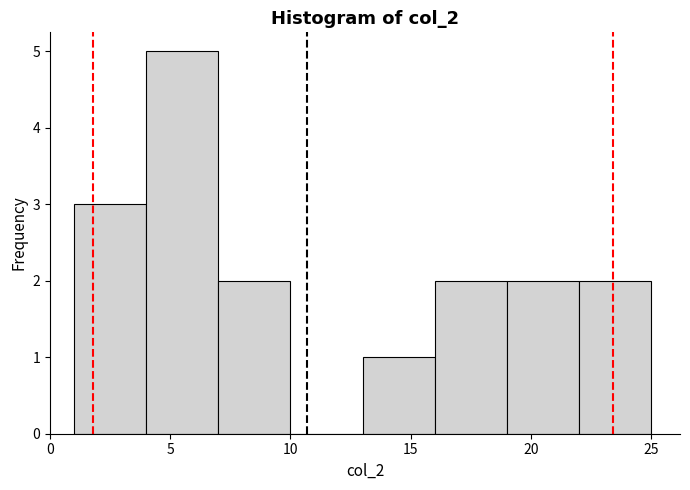

What is the height of the bar covering 22 to 25 on the x-axis? The values are not printed on the chart, so give them approximately, as read against the axis.

2